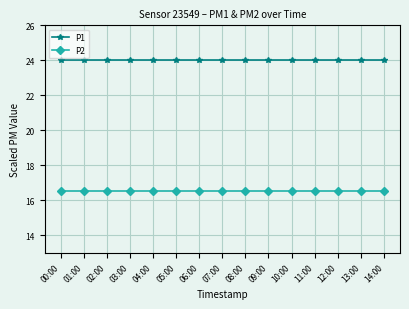

True or false: P1 and P2 cross at least once.

False